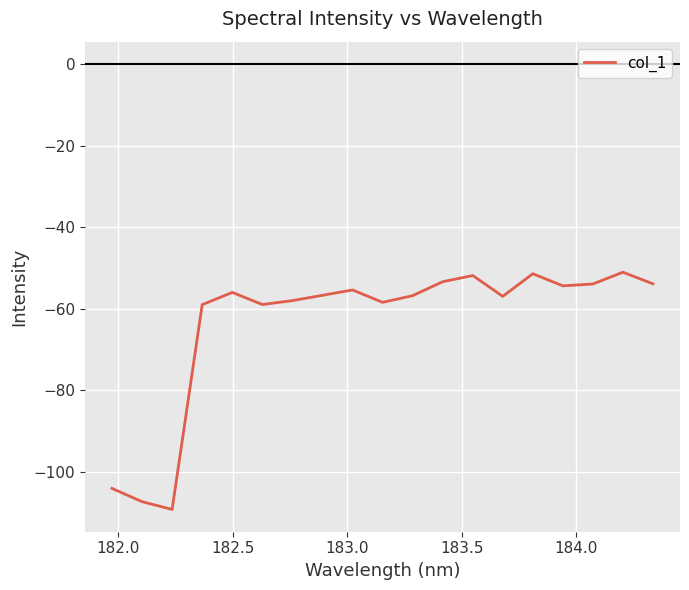

What is the minimum value shown in the chart?

-109.2